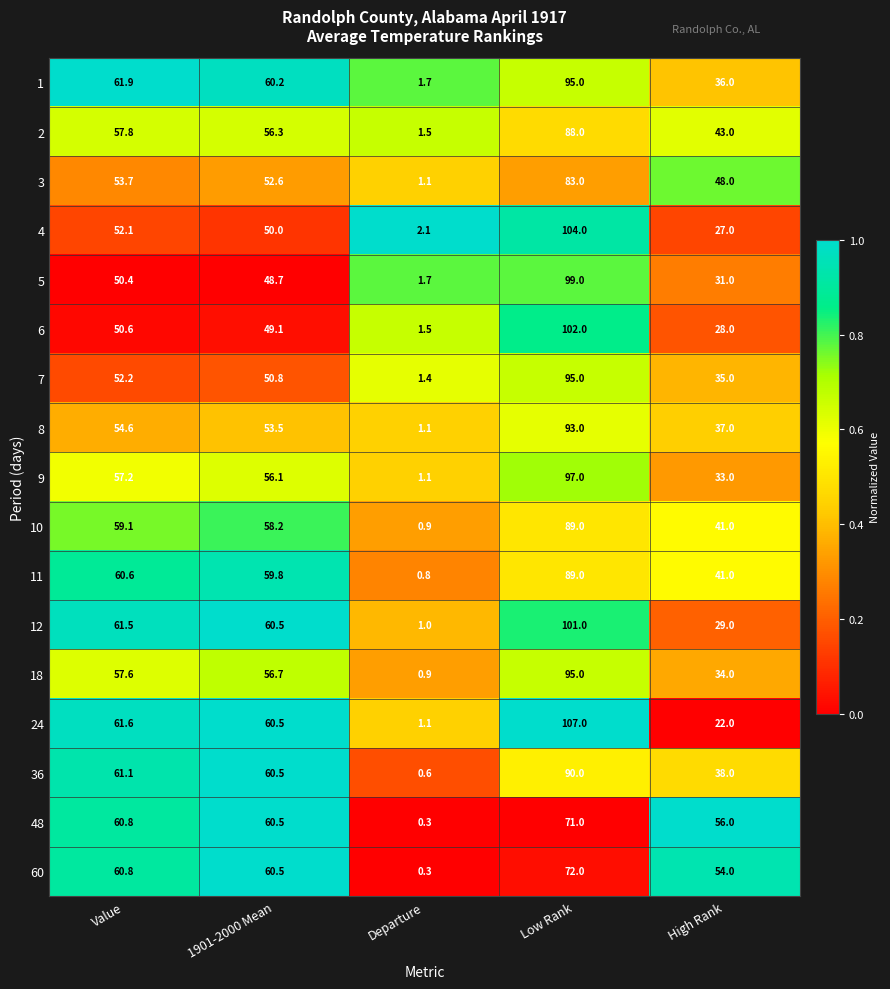

Between Value and 1901-2000 Mean, which series saw the biggest shift?

4